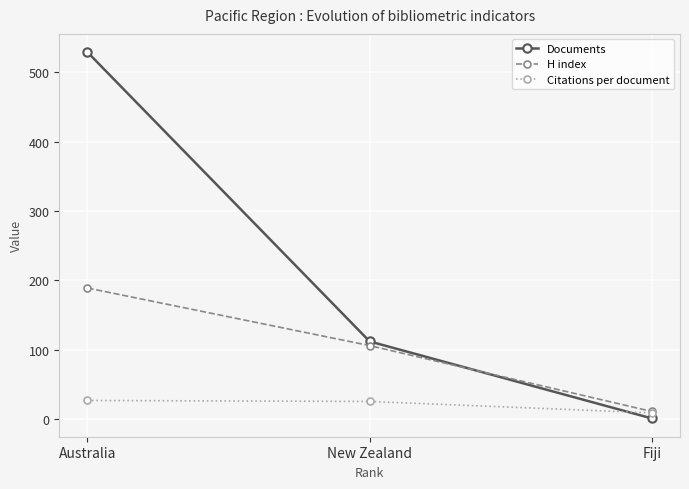

What is the difference between the second highest and minimum values in the H index series?

95.0